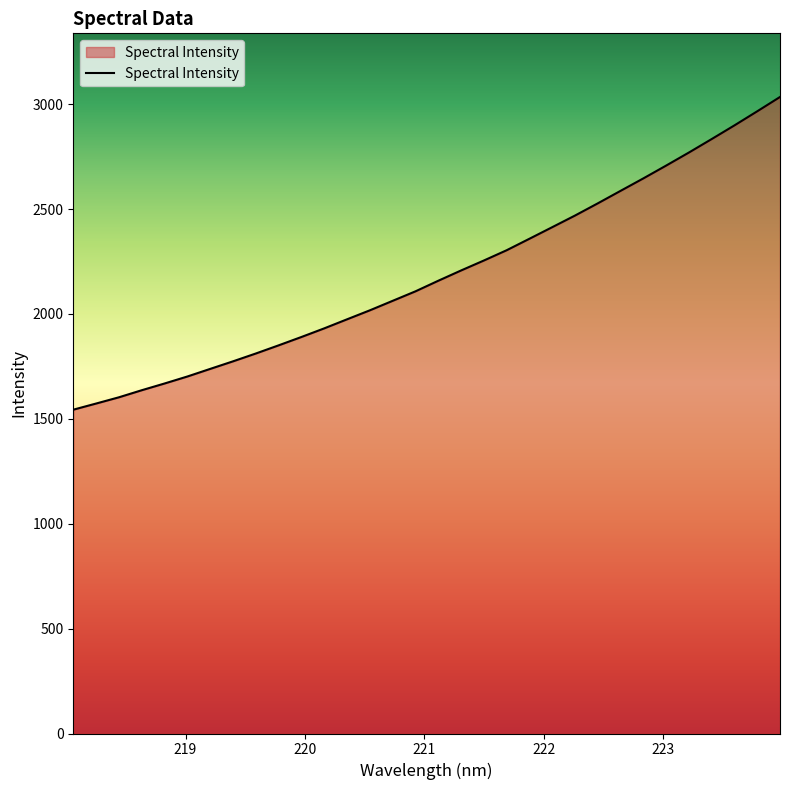

What is the difference between the maximum and minimum values?

1490.5